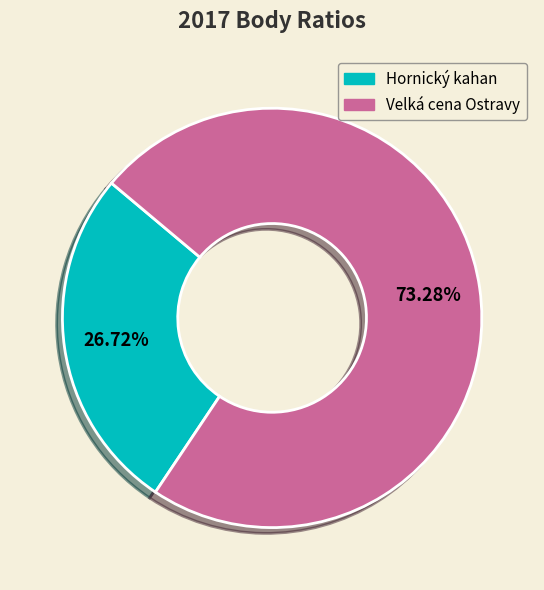

Rank the categories by value from highest to lowest.

Velká cena Ostravy, Hornický kahan